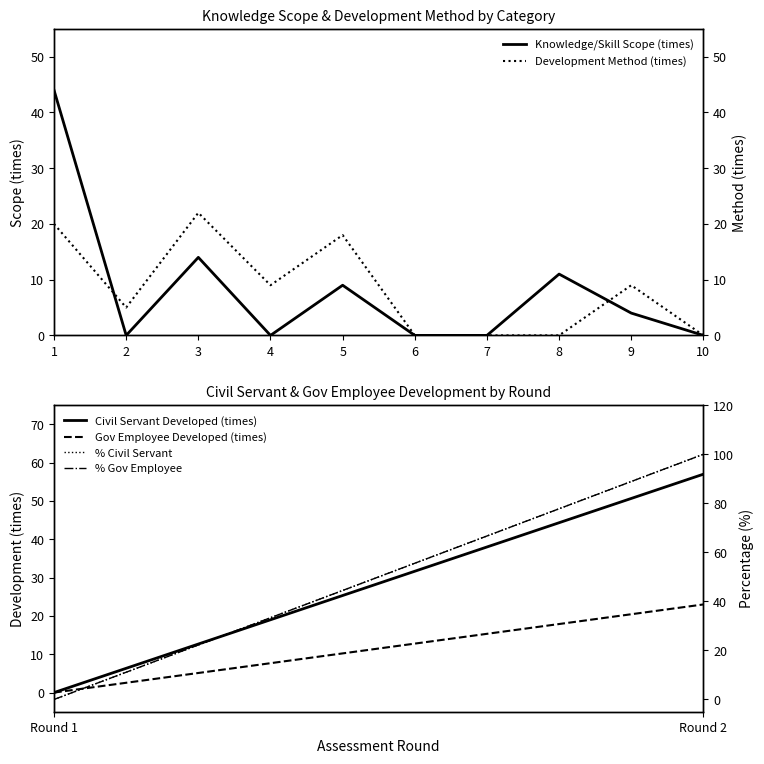

At how many categories does at least one series exceed 13?

3